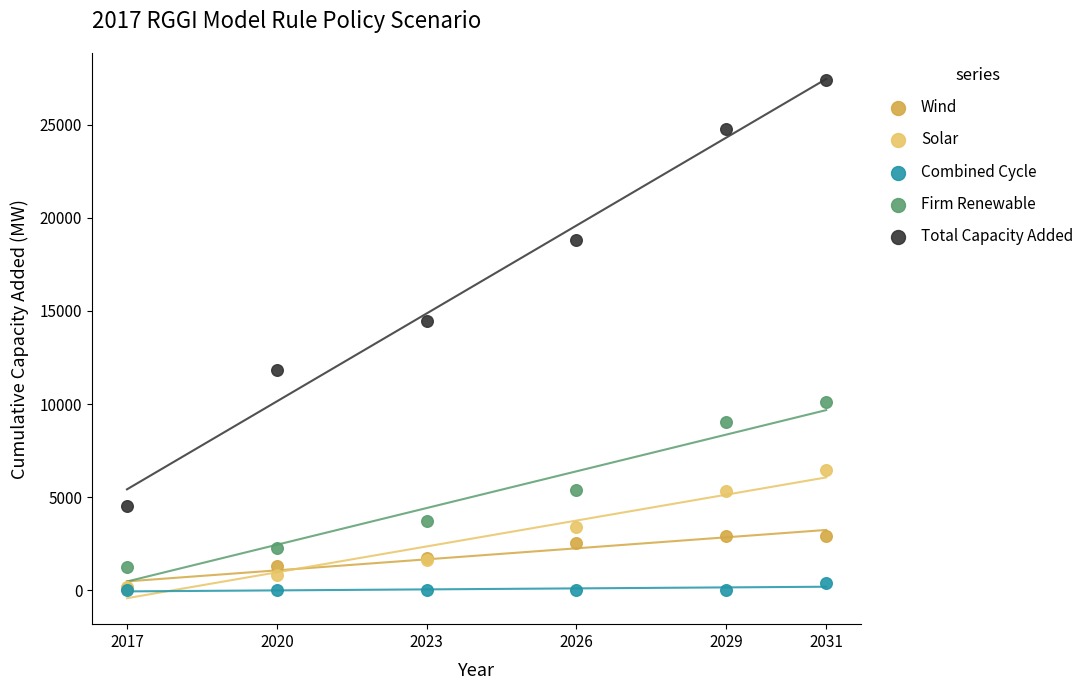

What are all the series names shown in the legend?

Wind, Solar, Combined Cycle, Firm Renewable, Total Capacity Added